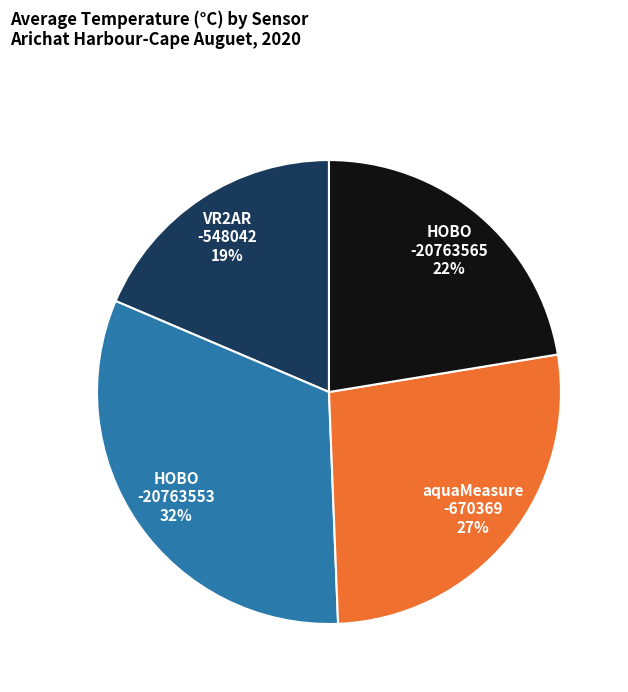

To the nearest percent, what is the average slice percentage?

25%